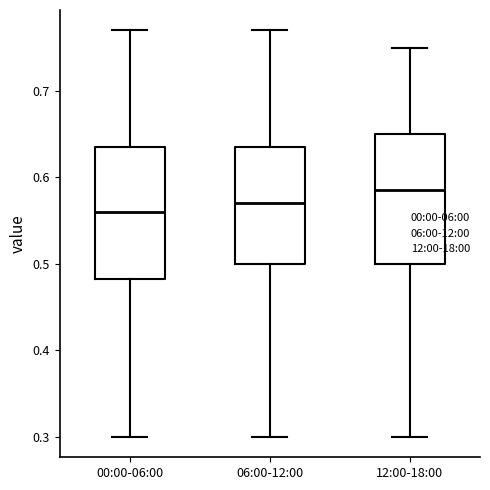

Reading left to right, read every box against the y-axis: the position of its median line, the range the box covers, and the ends of its whiskers. The values are not printed on the chart, so give them approximately, as read against the axis.

00:00-06:00: median 0.56, box 0.48 to 0.64, whiskers 0.30 to 0.77
06:00-12:00: median 0.57, box 0.50 to 0.64, whiskers 0.30 to 0.77
12:00-18:00: median 0.59, box 0.50 to 0.65, whiskers 0.30 to 0.75